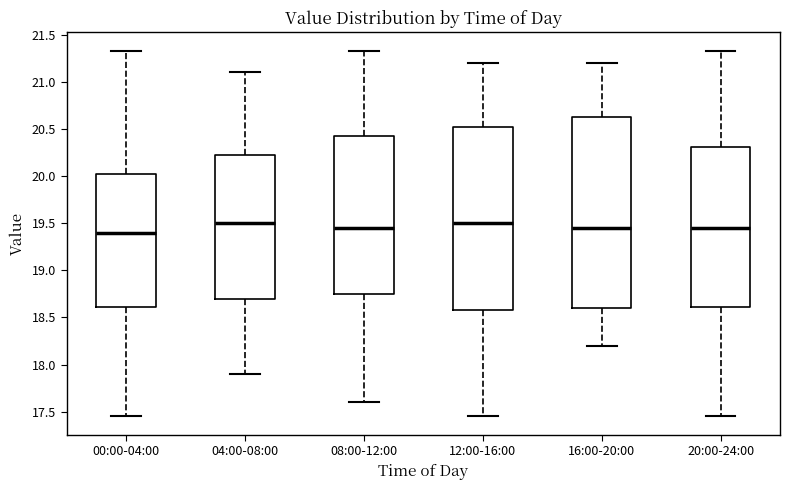

Which box is the tallest, from its lower edge to its upper edge?

16:00-20:00